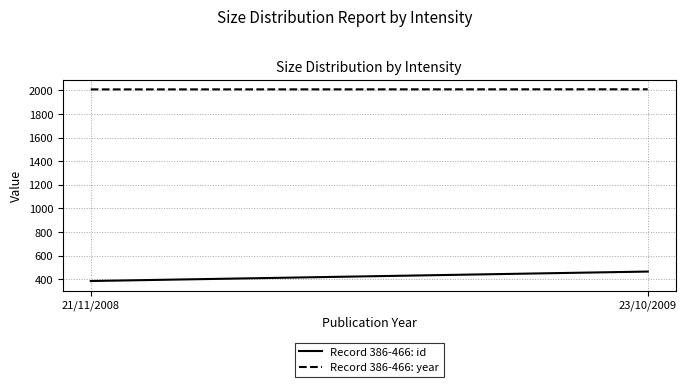

What is the difference between the maximum and minimum values in the Record 386-466: id series?

80